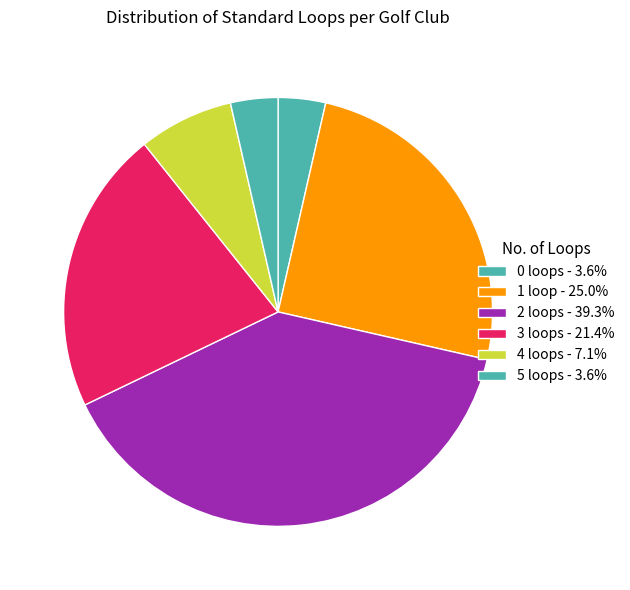

How many segments does this pie chart have?

6